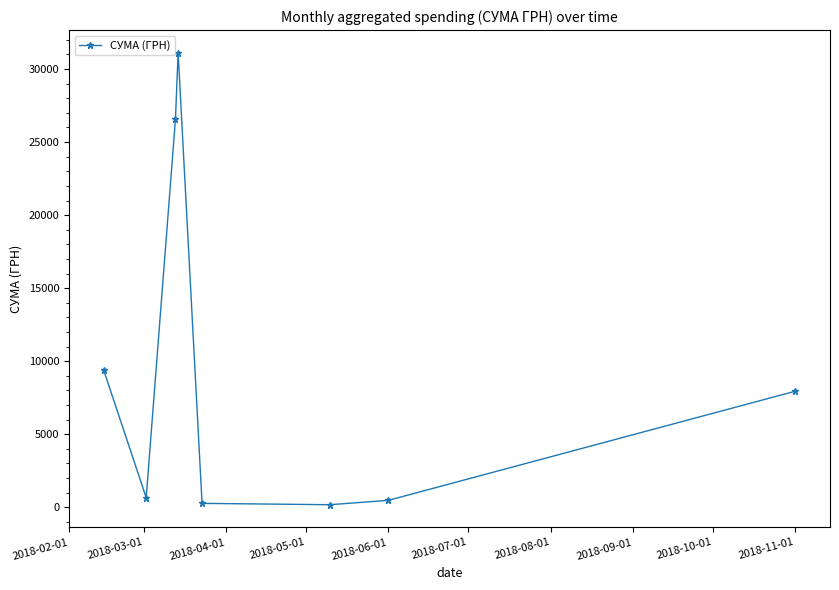

What is the difference between the maximum and minimum values?

30942.9